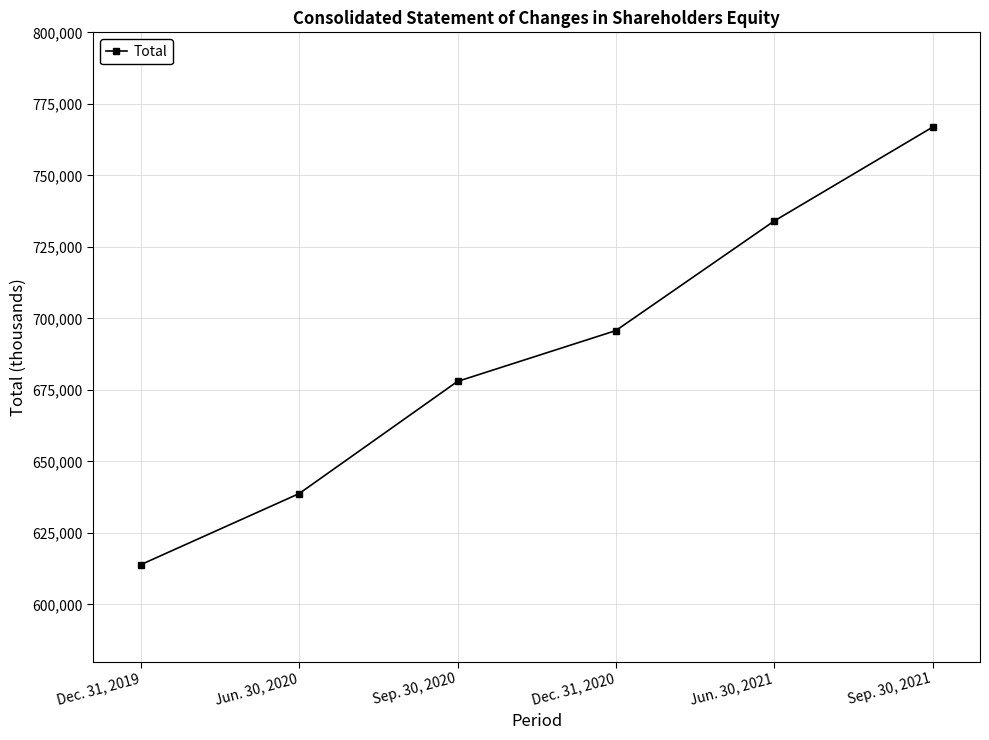

What is the label of the 5th point from the left?

Jun. 30, 2021